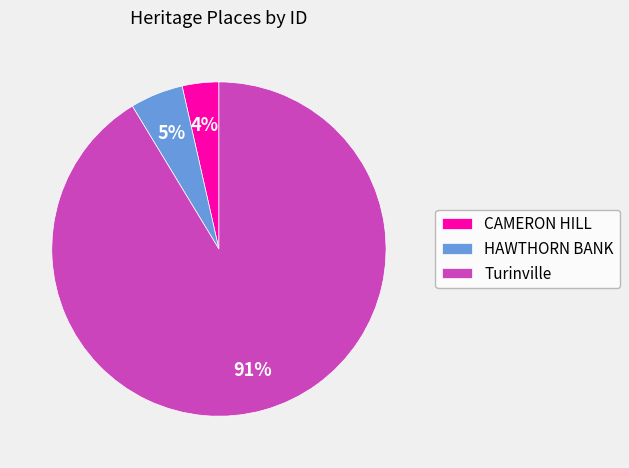

Which has a higher value, Turinville or CAMERON HILL?

Turinville